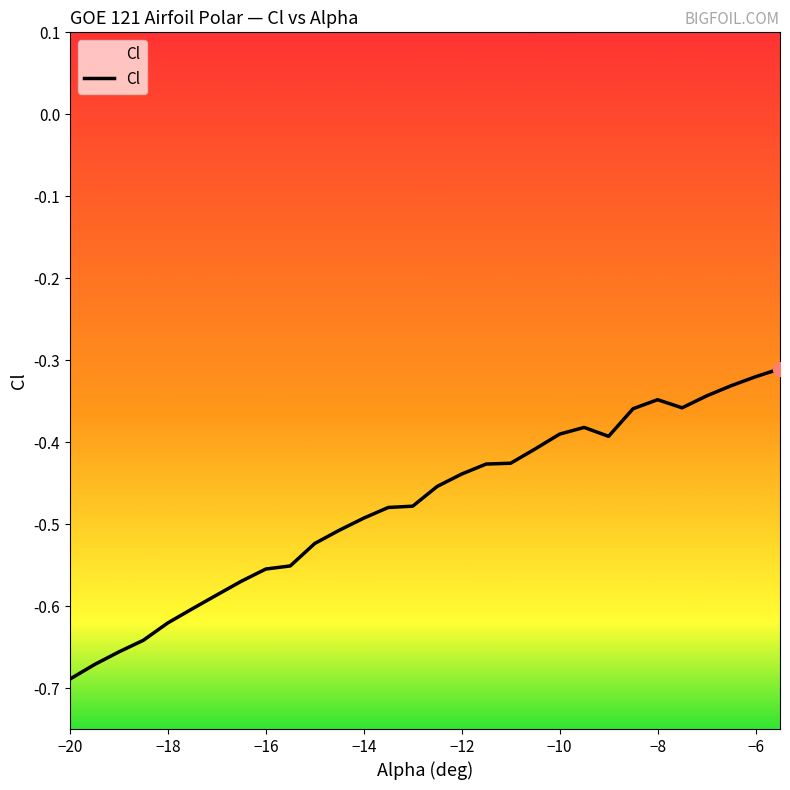

What is the value of the 5th point from the left?

-0.6